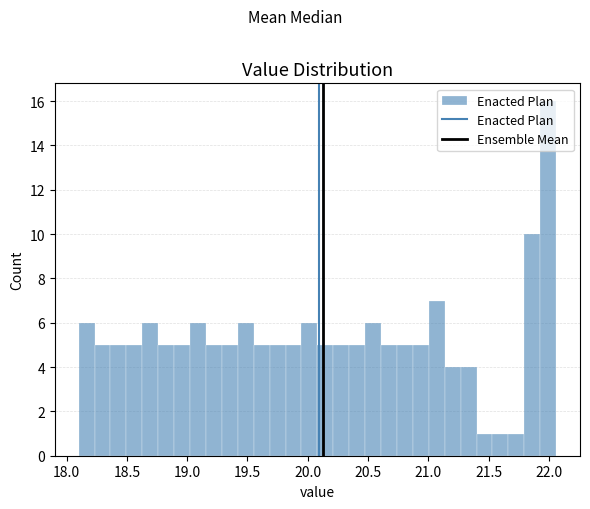

Around what value on the x-axis is the tallest bar? Give the approximate position of its centre, as read against the axis.

22.00